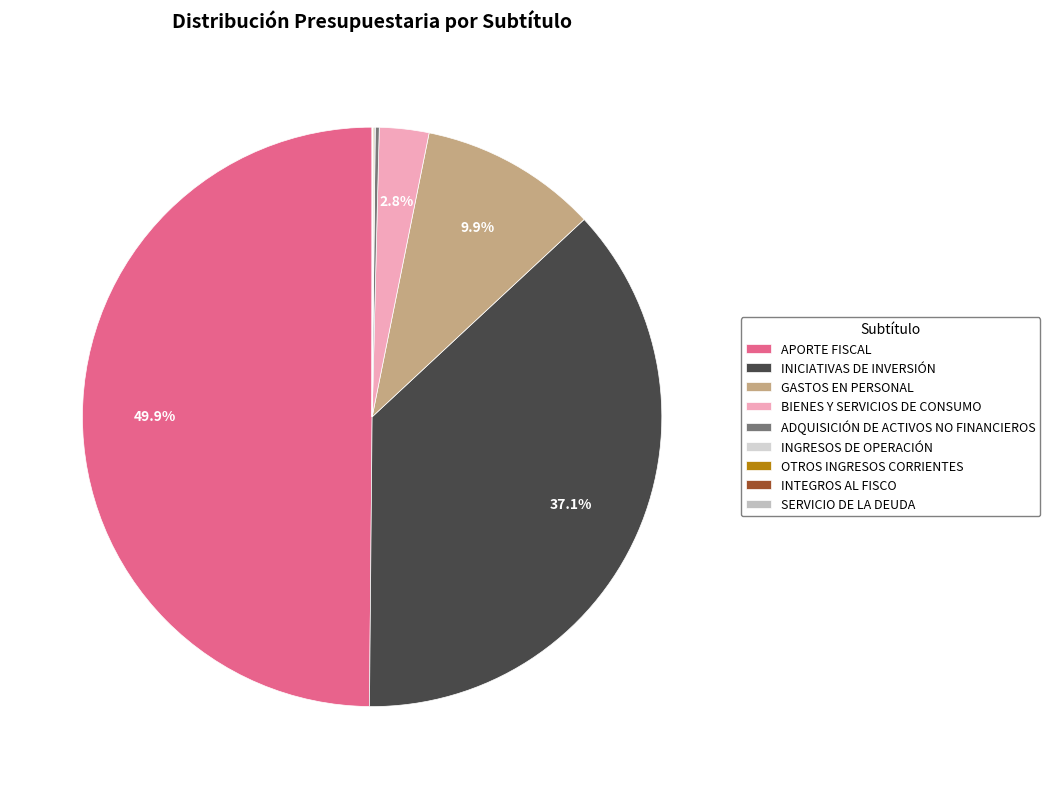

The OTROS INGRESOS CORRIENTES slice represents 5% of the pie. True or false?

False